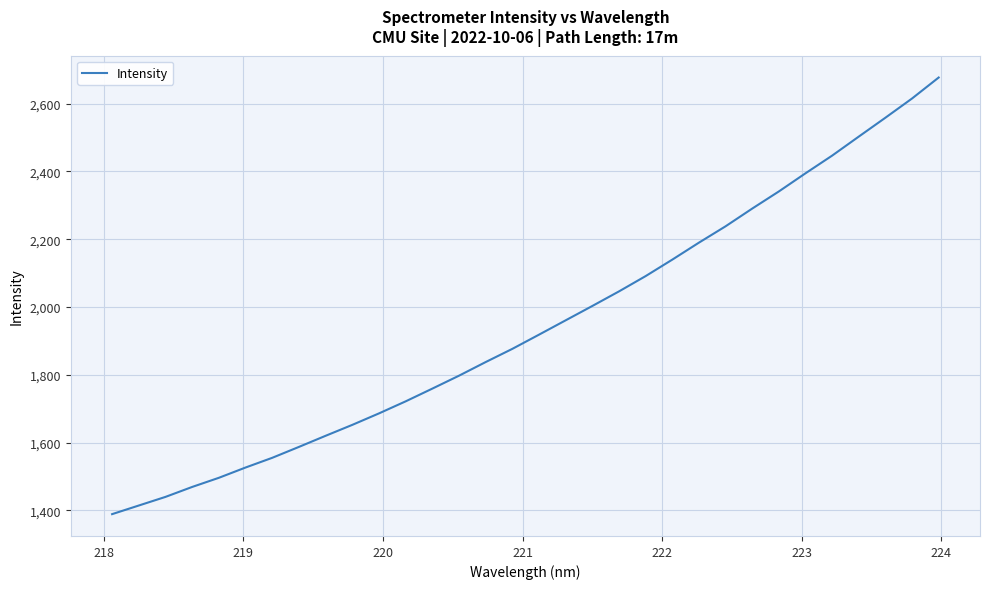

What is the difference between the maximum and minimum values?

1288.7